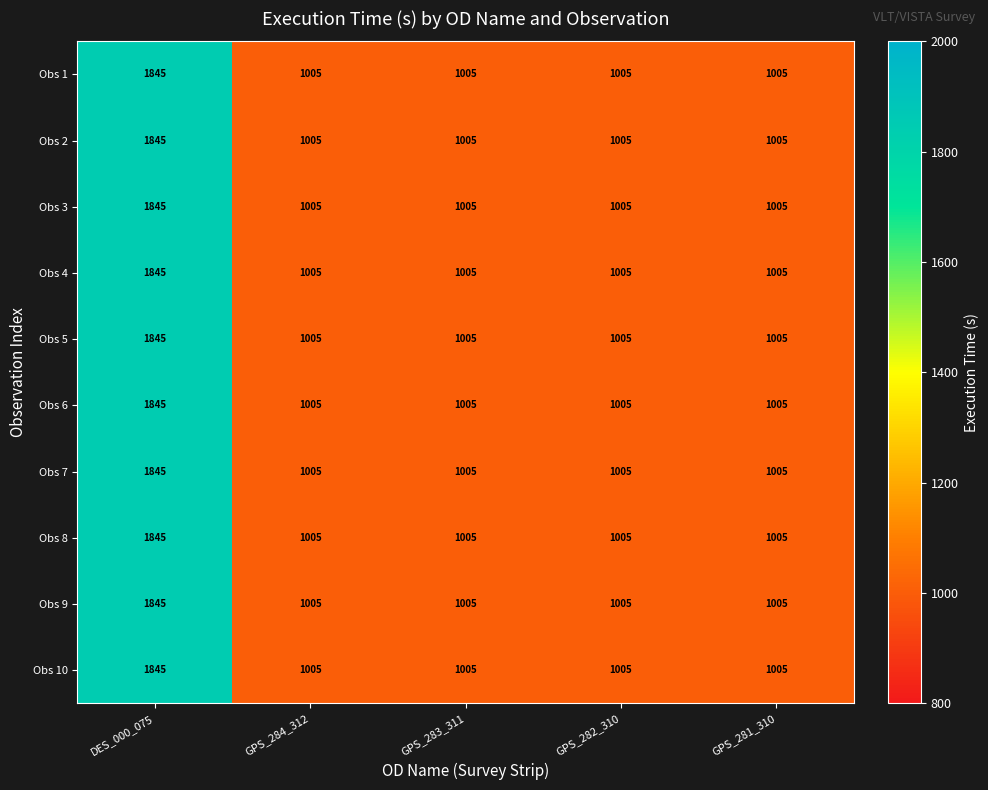

What is the total value across all series at DES_000_075?

18450